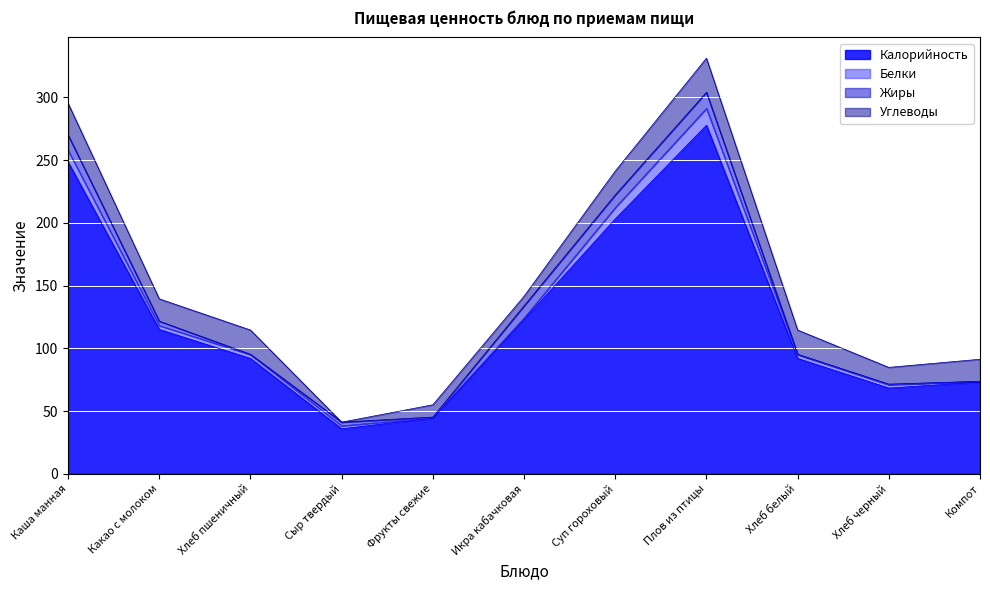

What is the total value across all series at Фрукты свежие?

55.0